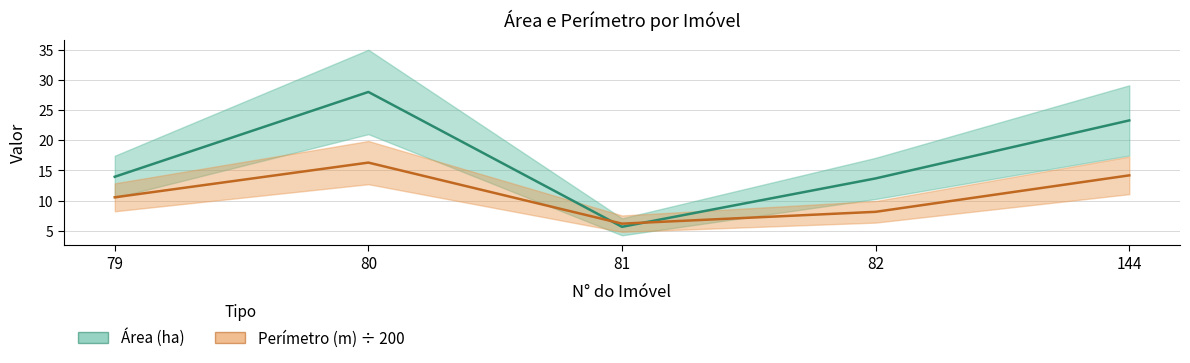

What are all the series names shown in the legend?

Área (ha), Perímetro (m) ÷ 200